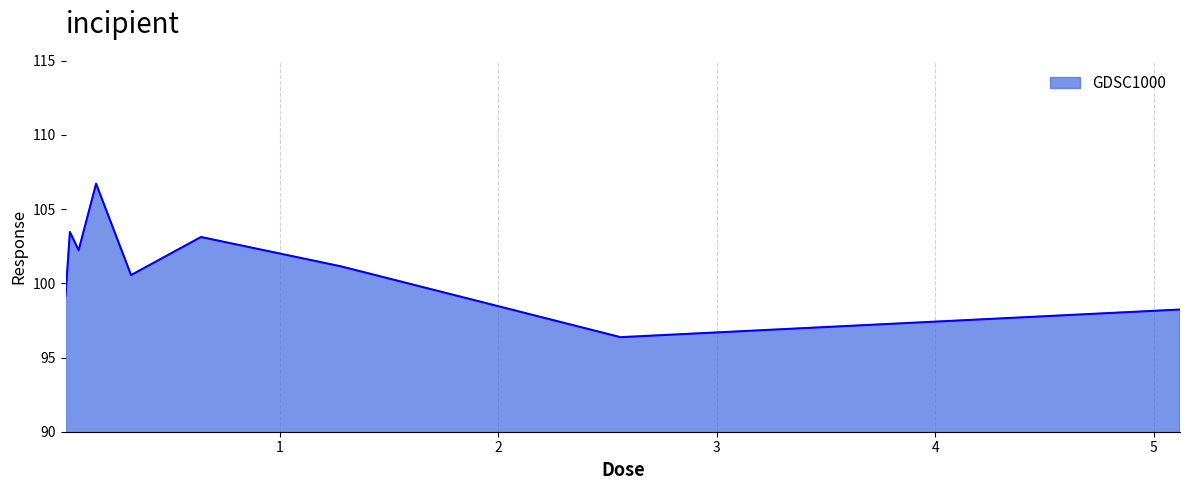

What is the greatest value displayed?

106.7